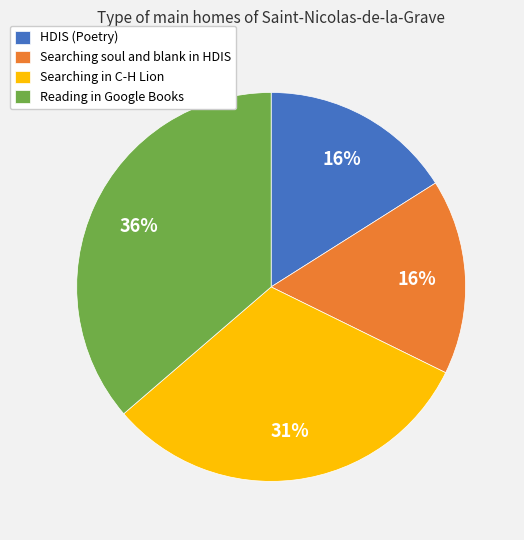

To the nearest percent, what is the difference between the HDIS (Poetry) and Searching in C-H Lion slice percentages?

15%